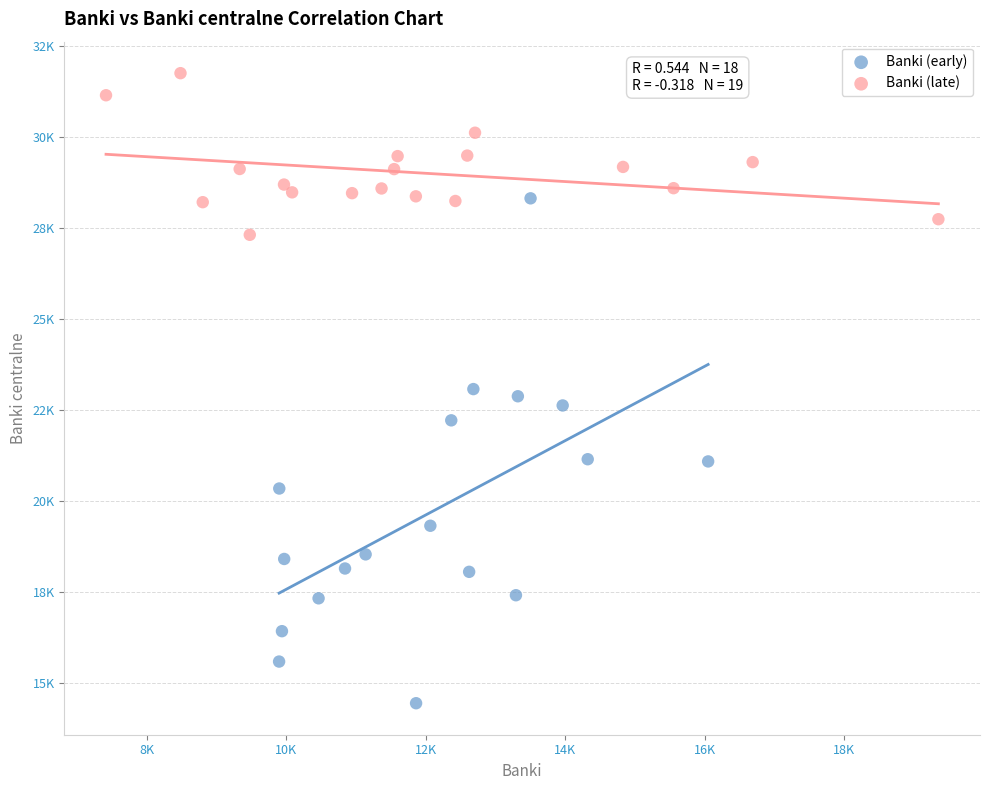

What are all the series names shown in the legend?

Banki (early), Banki (late)